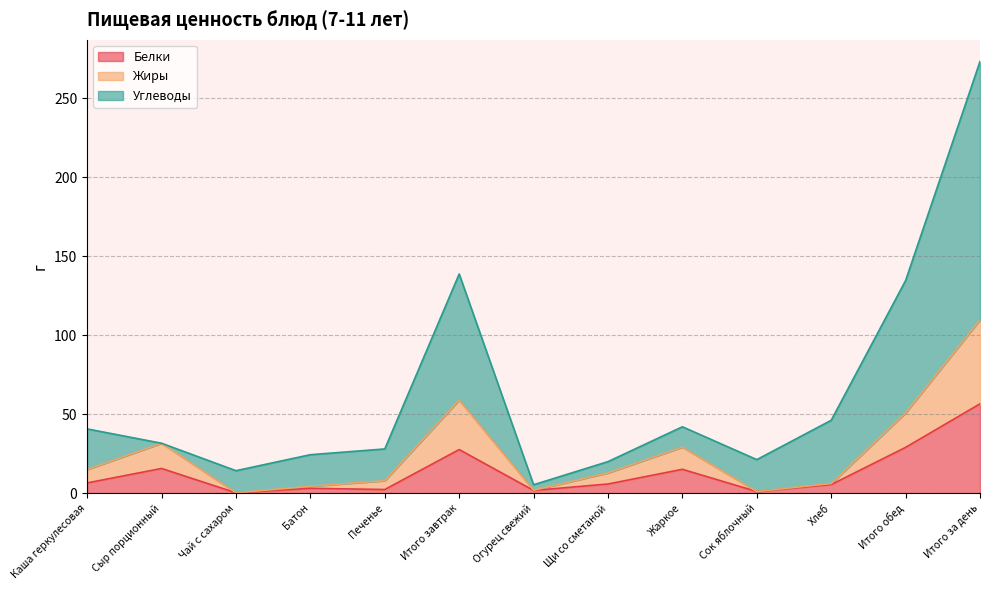

Where is the first local minimum for Белки?

Чай с сахаром